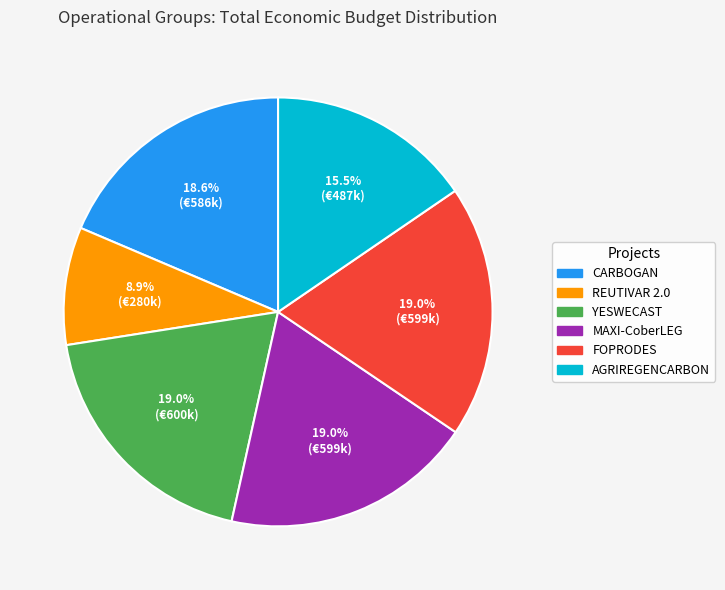

Approximately how many times larger is the value at REUTIVAR 2.0 compared to FOPRODES?

0.5